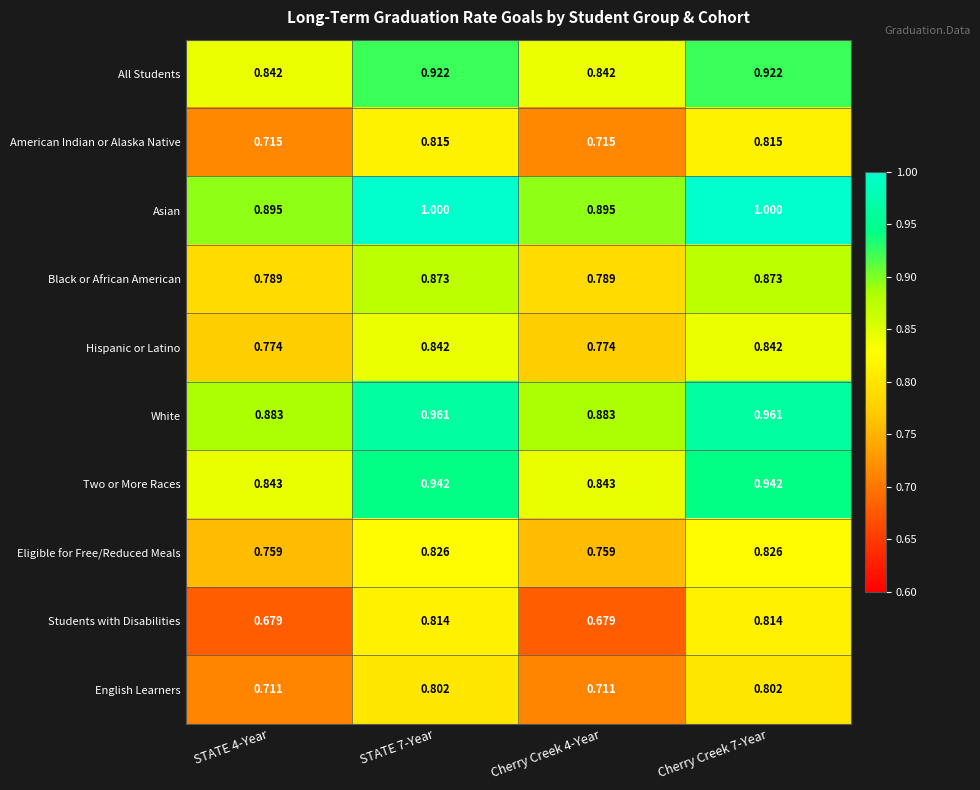

Between Cherry Creek 4-Year and Cherry Creek 7-Year, which series saw the biggest shift?

Students with Disabilities